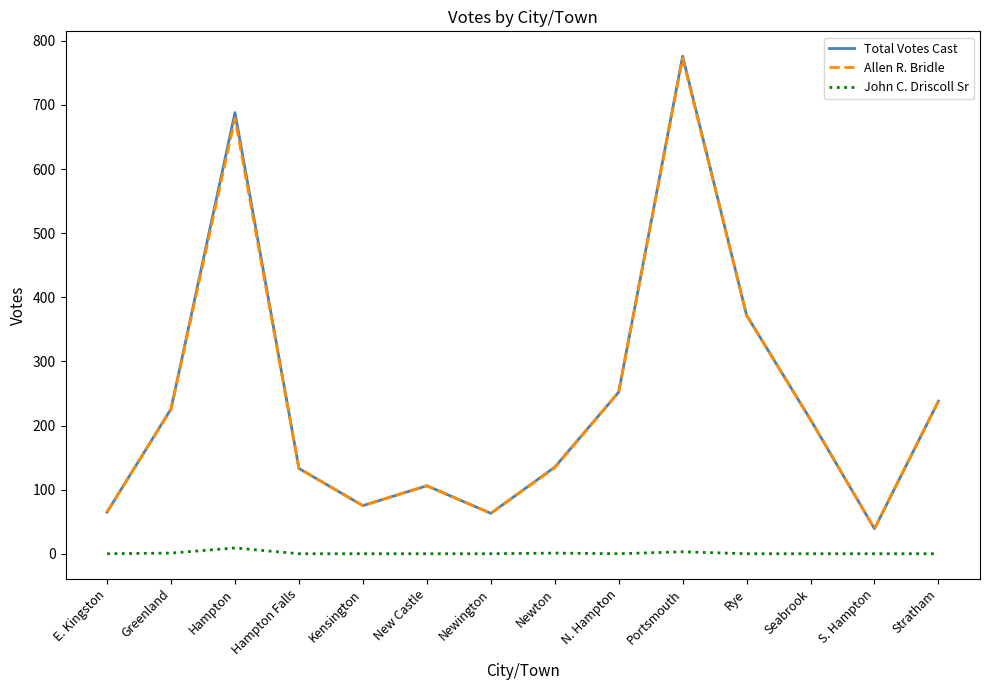

At which label does Total Votes Cast reach its peak?

Portsmouth